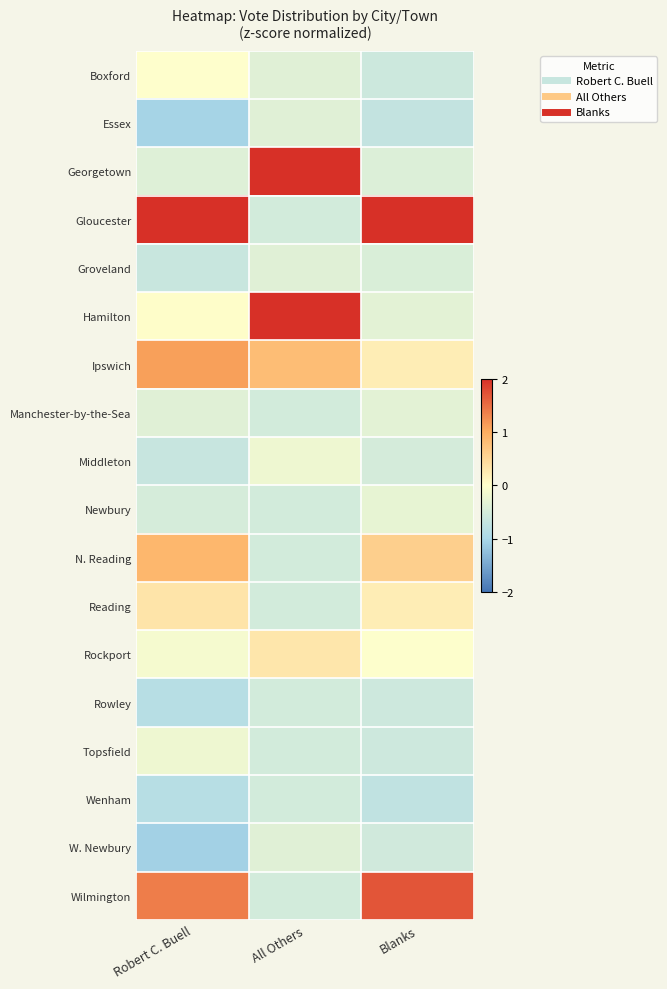

At Blanks, list the series in order from smallest to largest.

Wenham, Essex, Boxford, Rowley, Topsfield, W. Newbury, Middleton, Groveland, Georgetown, Manchester-by-the-Sea, Hamilton, Newbury, Rockport, Reading, Ipswich, N. Reading, Wilmington, Gloucester